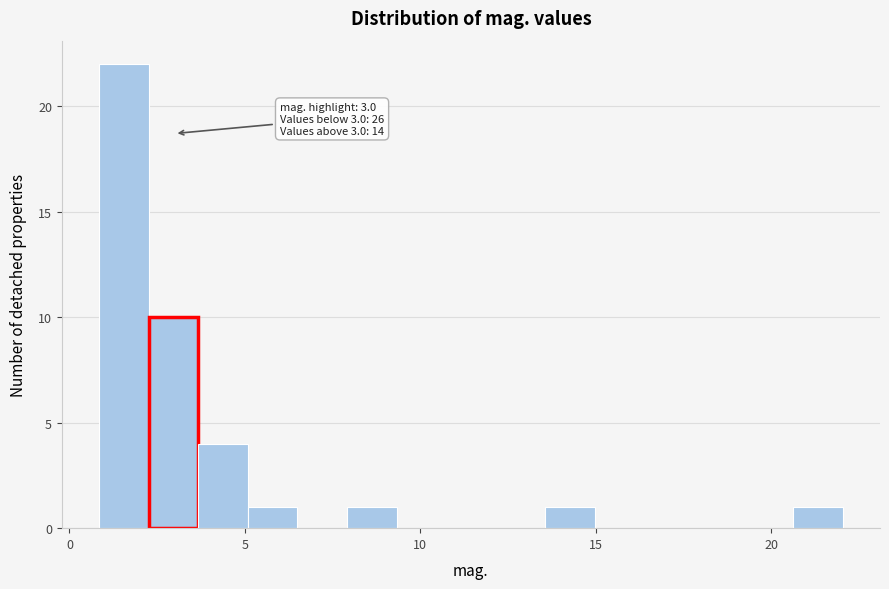

Read against the x-axis, roughly where is the centre of the tallest bar?

1.5